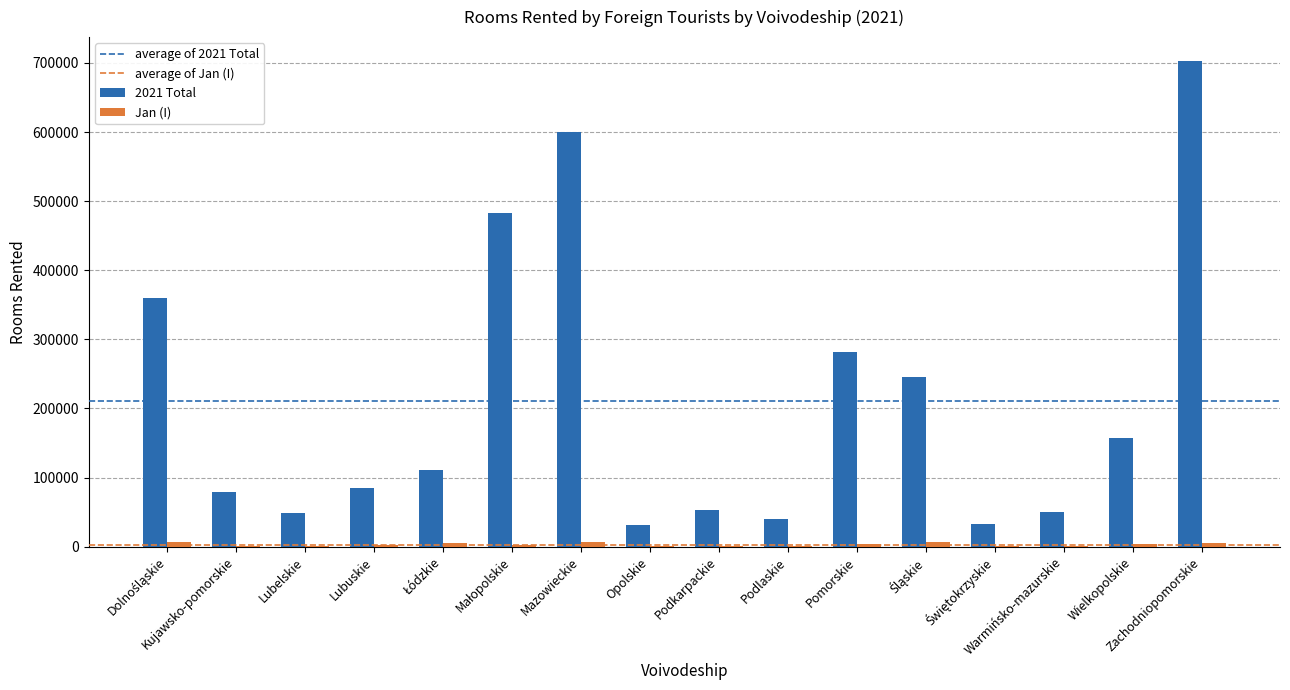

Which series has the largest total across all categories?

2021 Total